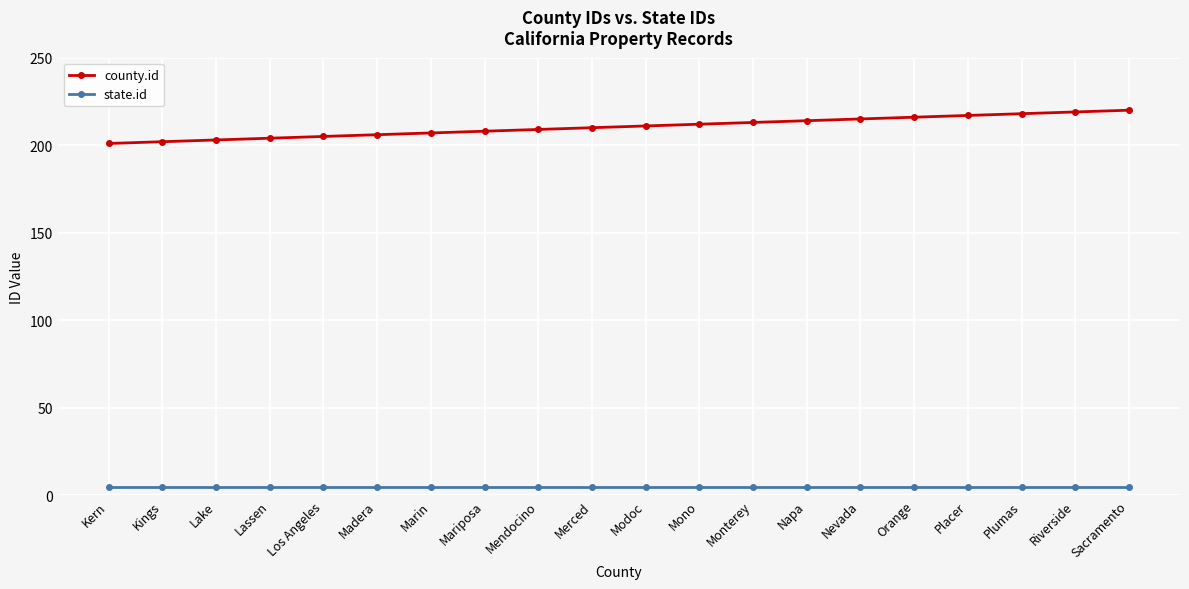

List the series in order of their peak value, lowest first.

state.id, county.id